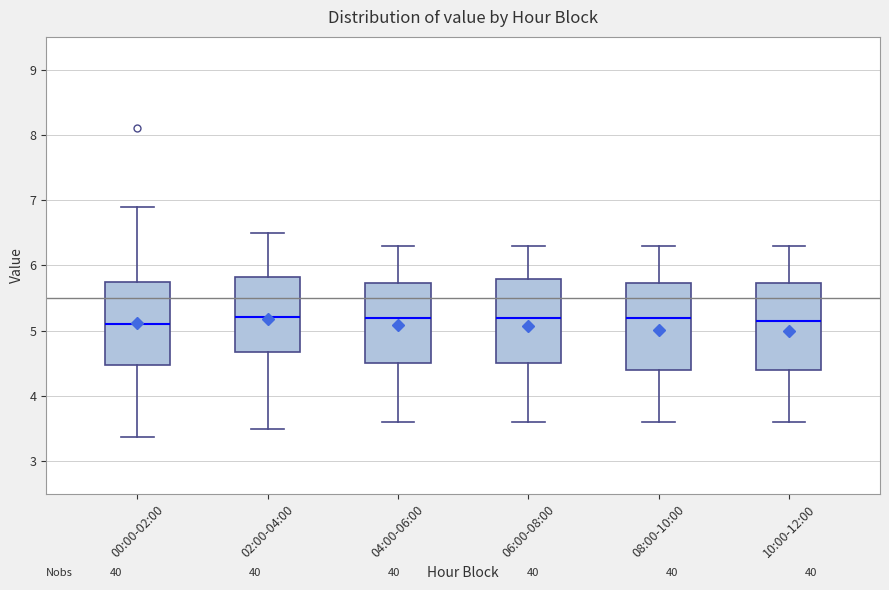

Reading left to right, read every box against the y-axis: the position of its median line, the range the box covers, and the ends of its whiskers. The values are not printed on the chart, so give them approximately, as read against the axis.

00:00-02:00: median 5.1, box 4.5 to 5.7, whiskers 3.4 to 6.9
02:00-04:00: median 5.2, box 4.7 to 5.8, whiskers 3.5 to 6.5
04:00-06:00: median 5.2, box 4.5 to 5.7, whiskers 3.6 to 6.3
06:00-08:00: median 5.2, box 4.5 to 5.8, whiskers 3.6 to 6.3
08:00-10:00: median 5.2, box 4.4 to 5.7, whiskers 3.6 to 6.3
10:00-12:00: median 5.2, box 4.4 to 5.7, whiskers 3.6 to 6.3